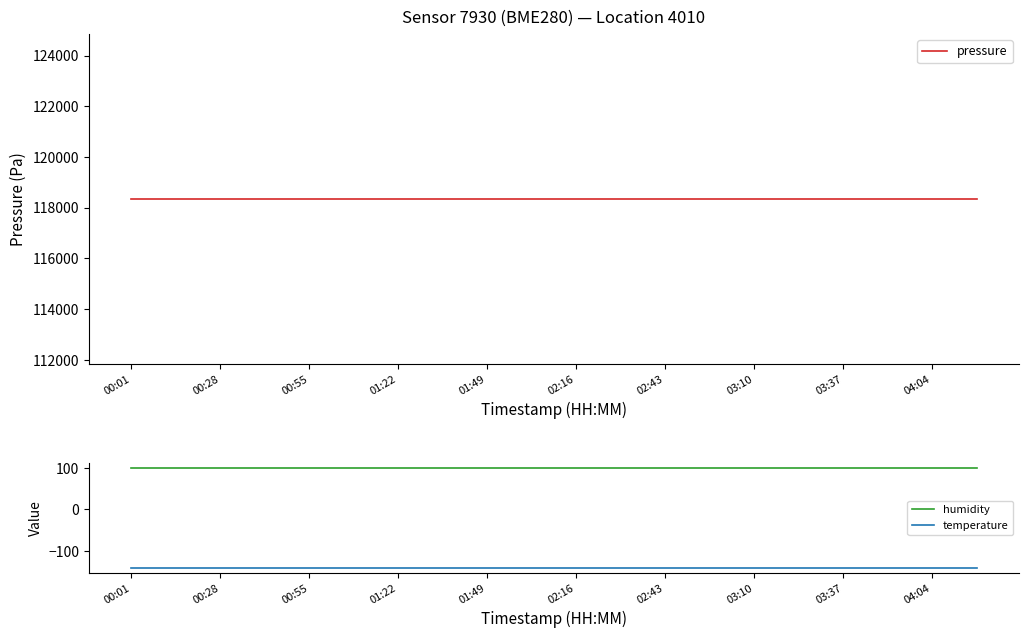

At which category is the sum across all series the highest?

00:01